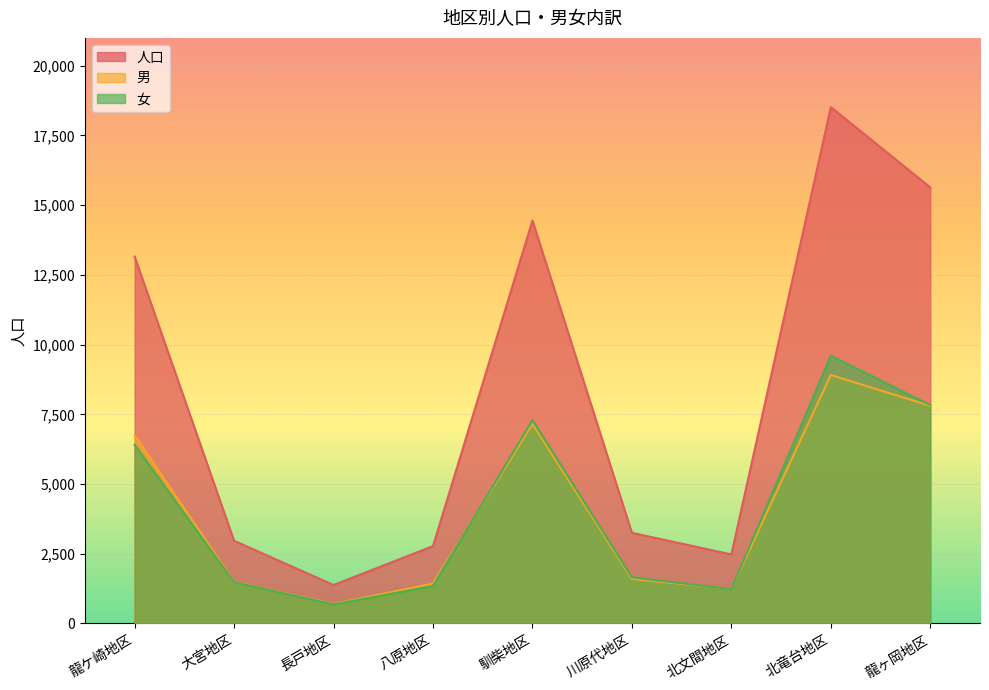

True or false: 男 and 人口 intersect in this chart.

False